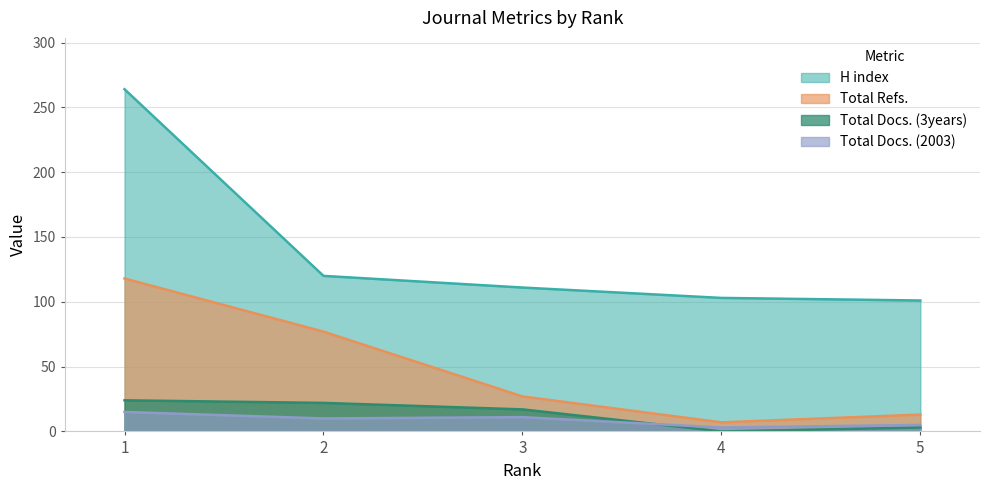

True or false: Total Docs. (3years) and H index cross at least once.

False